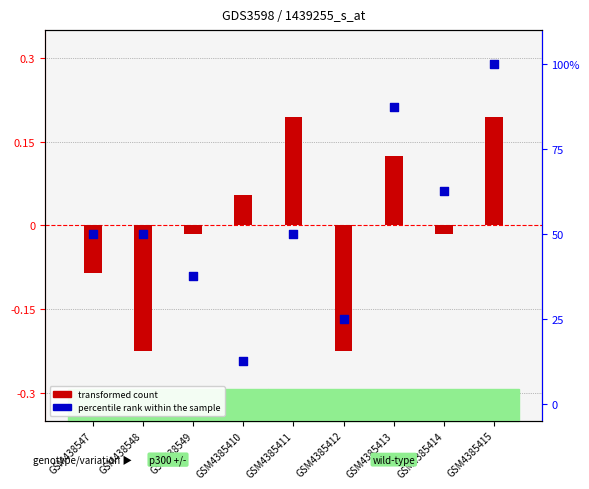

Which series has the largest Y range (max minus min)?

percentile rank within the sample